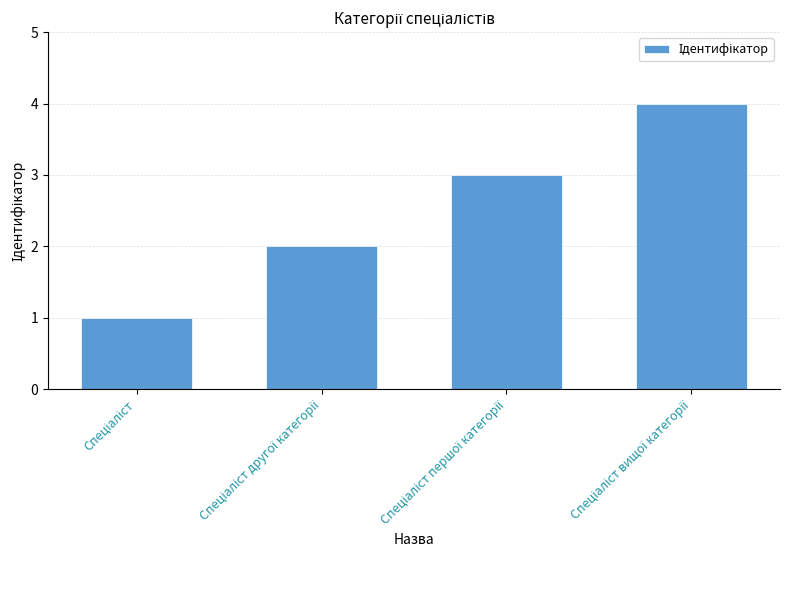

What is the difference between the maximum and minimum values?

3